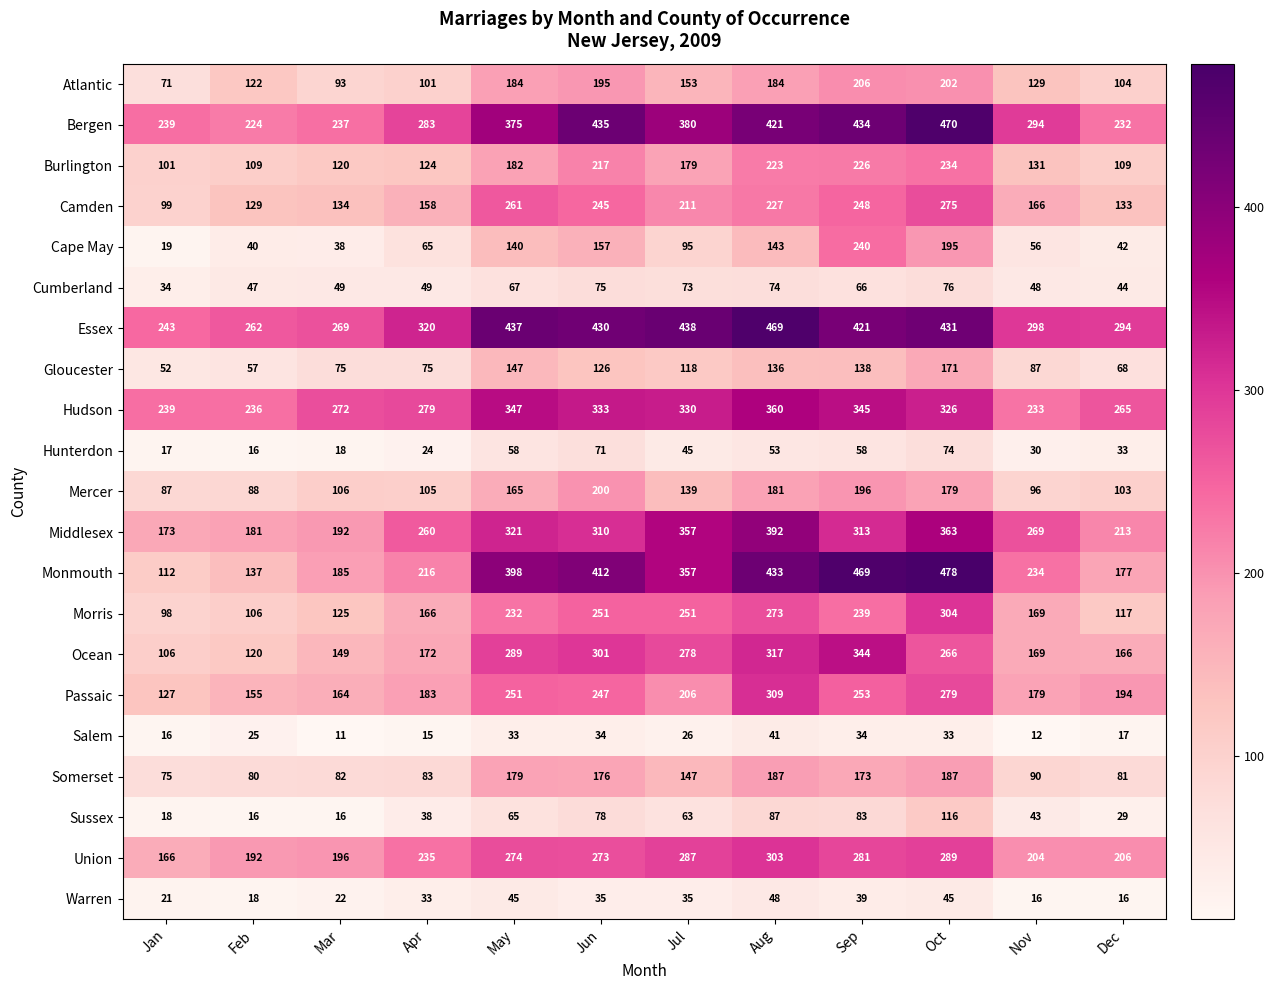

What value does the Union series have at Aug, to the nearest 50?

300